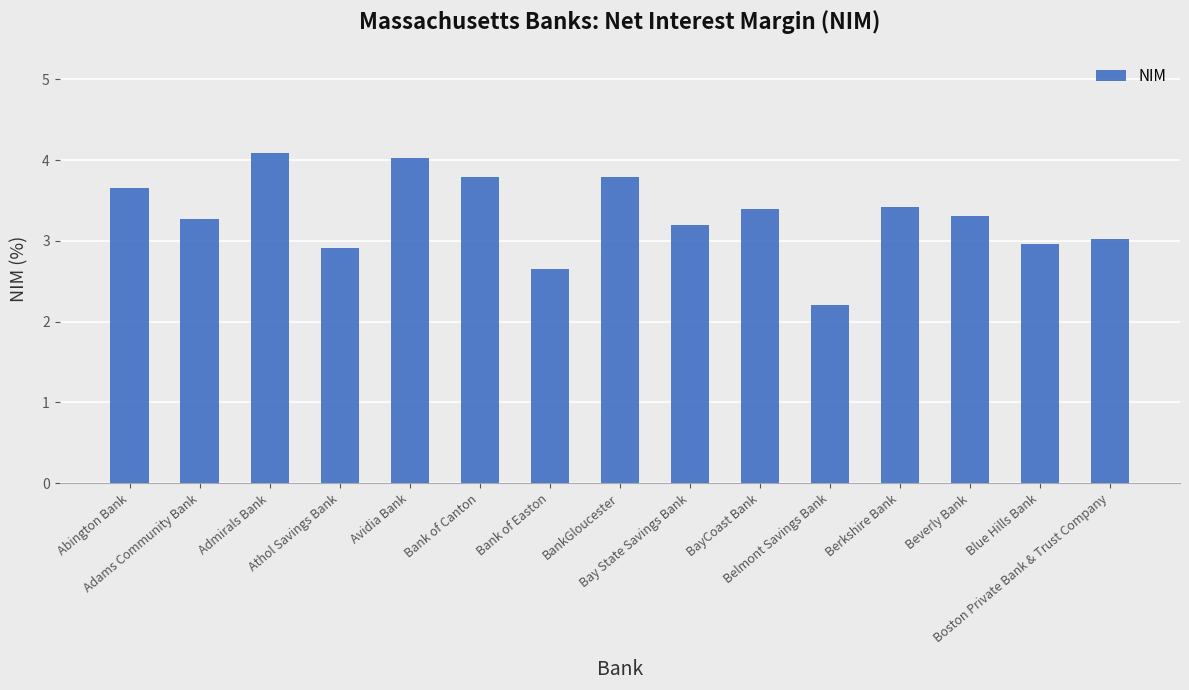

What position from the left is BayCoast Bank?

10